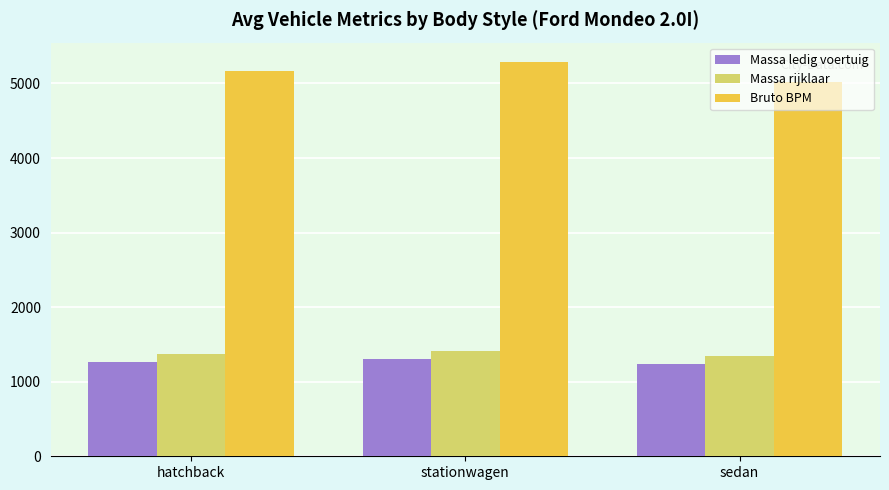

What is the value of the Massa ledig voertuig bar at the 1st from the left?

1271